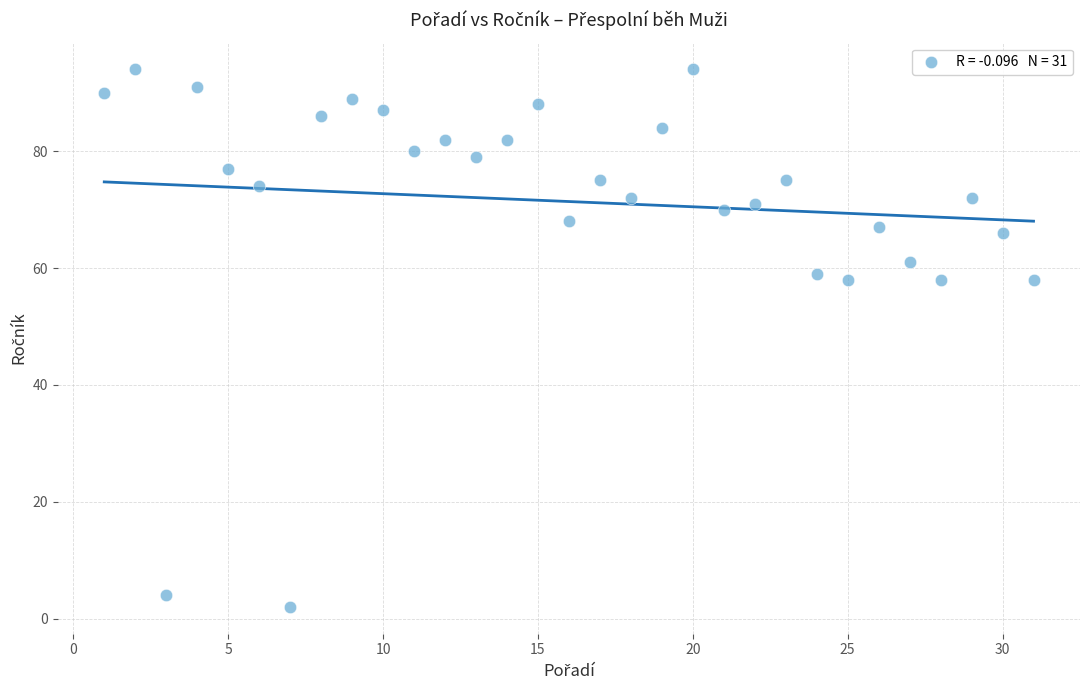

What is the range of X values (max minus min)?

30